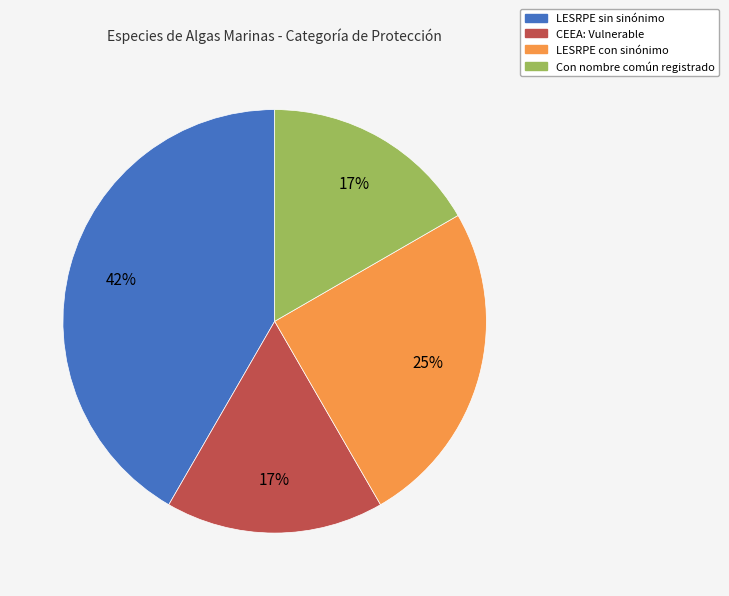

Does any single category account for the majority?

No